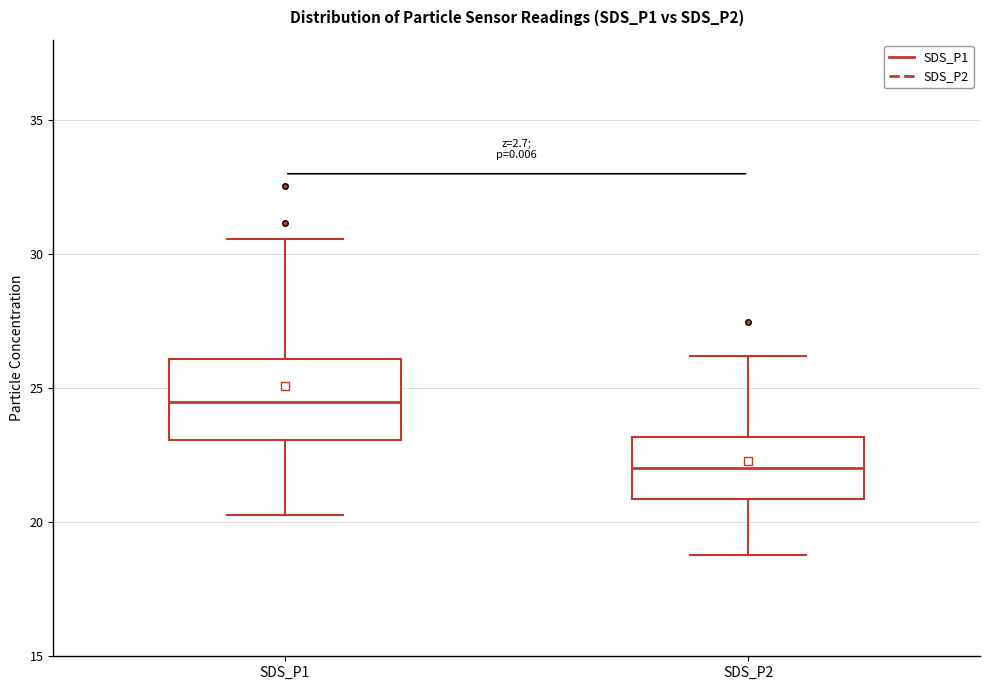

Comparing the boxes themselves (not the whiskers), which one is the tallest?

SDS_P1